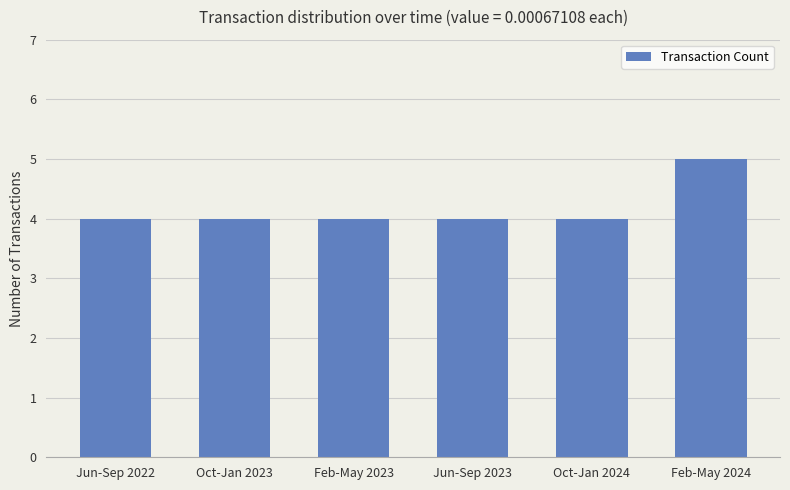

What is the label of the 5th bar from the right?

Oct-Jan 2023